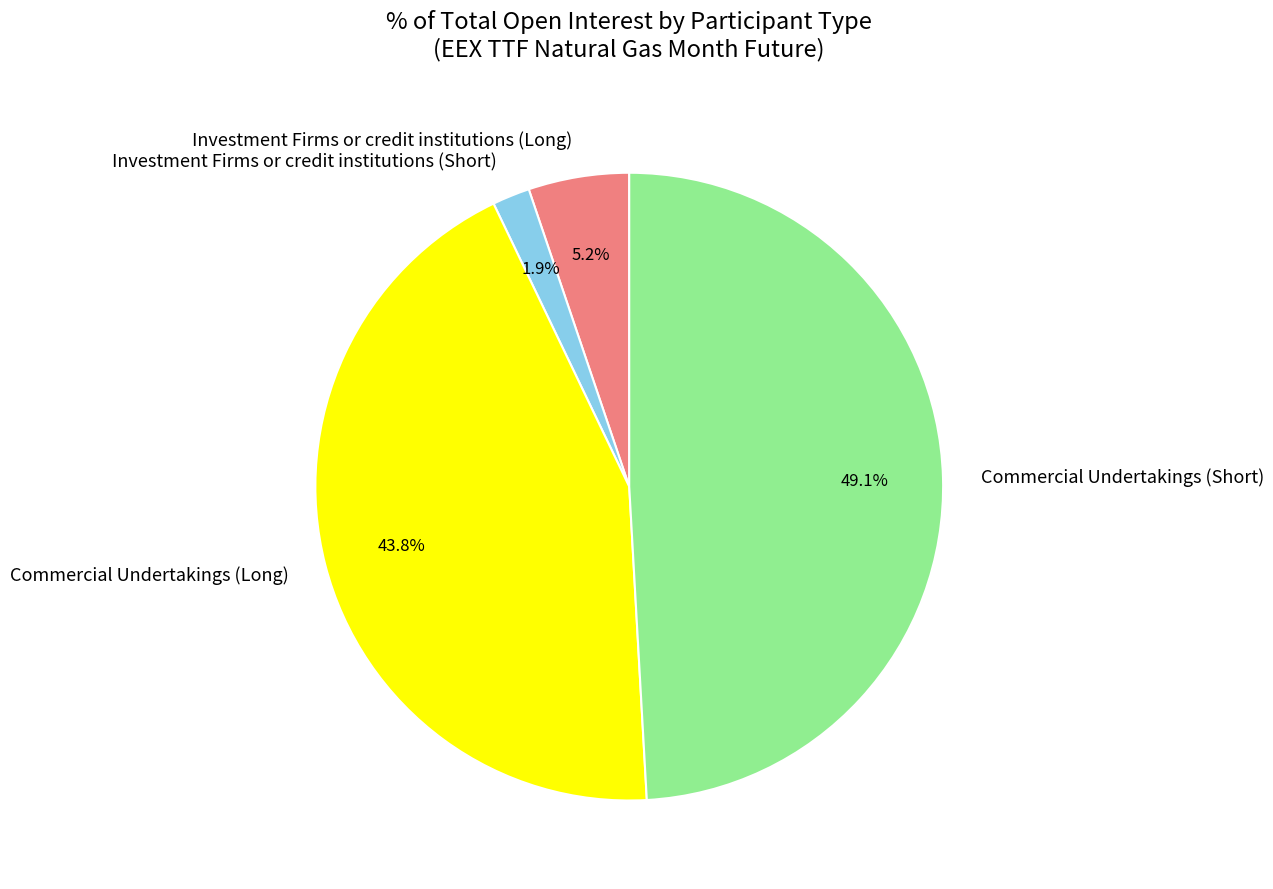

To the nearest percent, what is the difference between the largest and smallest slice percentages?

47%